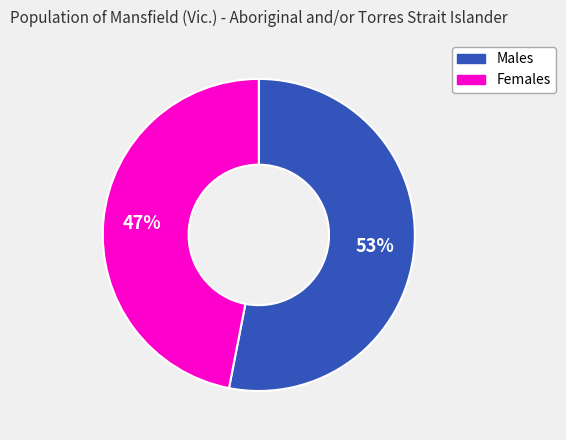

What percentage is the Females slice, to the nearest percent?

47%